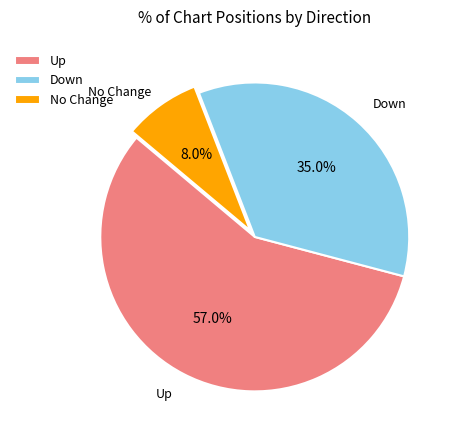

What is the total percentage of No Change and Down?

43.0%